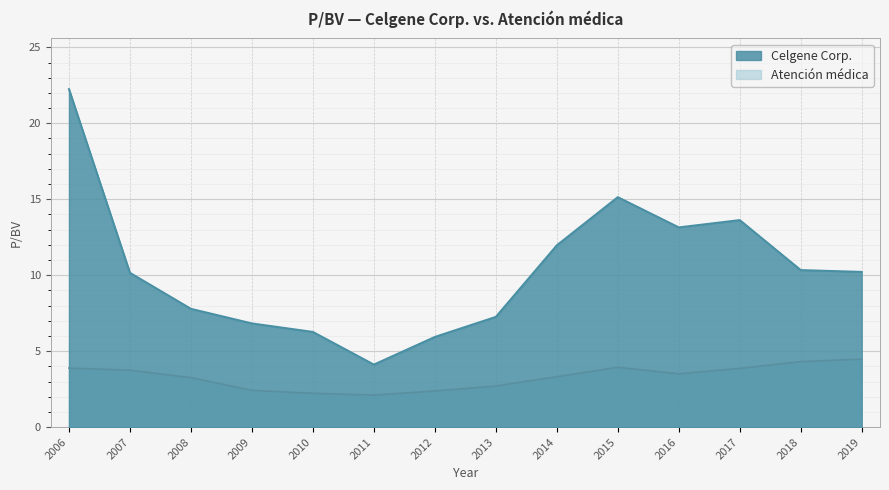

At which label is Celgene Corp. closest to 13?

2016